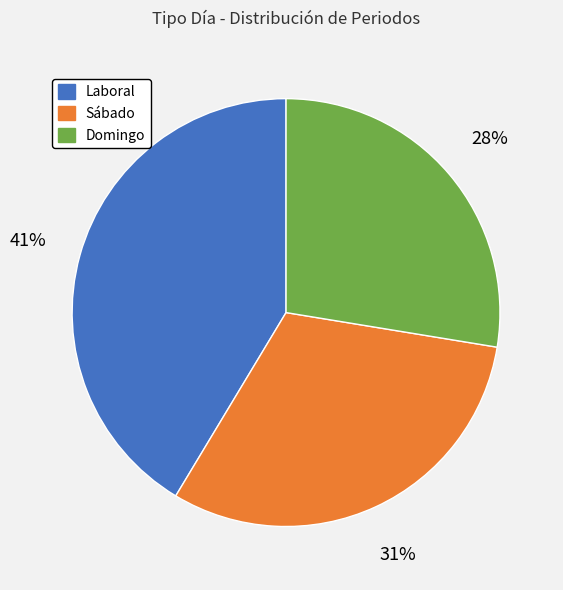

Is there any slice that represents more than half of the pie?

No